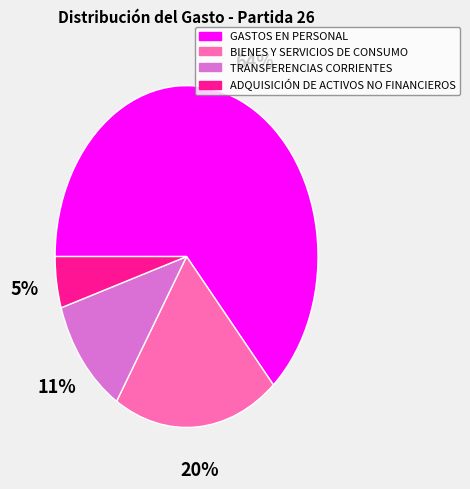

To the nearest percent, what is the difference between the GASTOS EN PERSONAL and ADQUISICIÓN DE ACTIVOS NO FINANCIEROS slice percentages?

59%